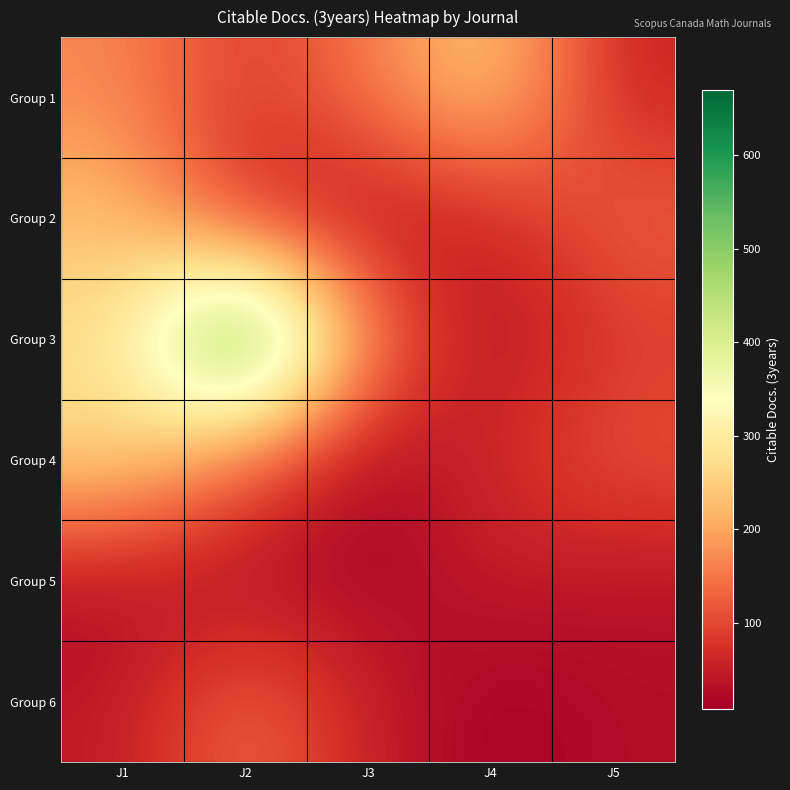

At how many categories does at least one series exceed 554?

1